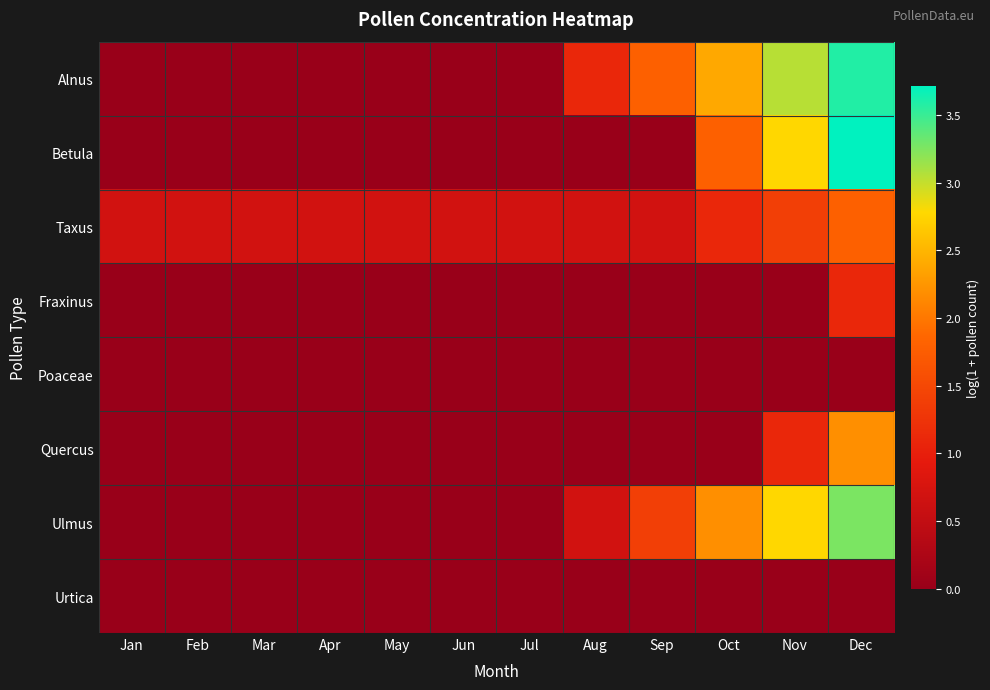

How many data points does each series have?

12